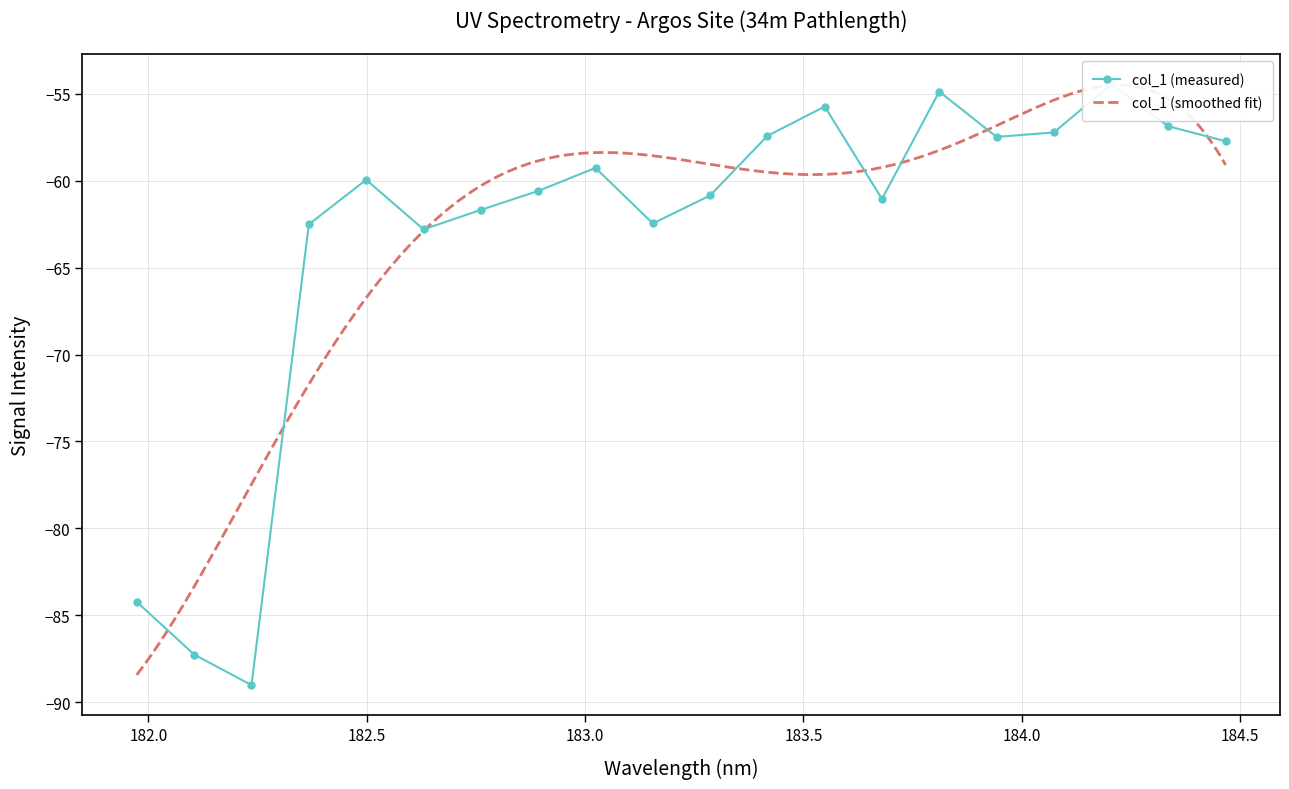

How many values are below -59?

12